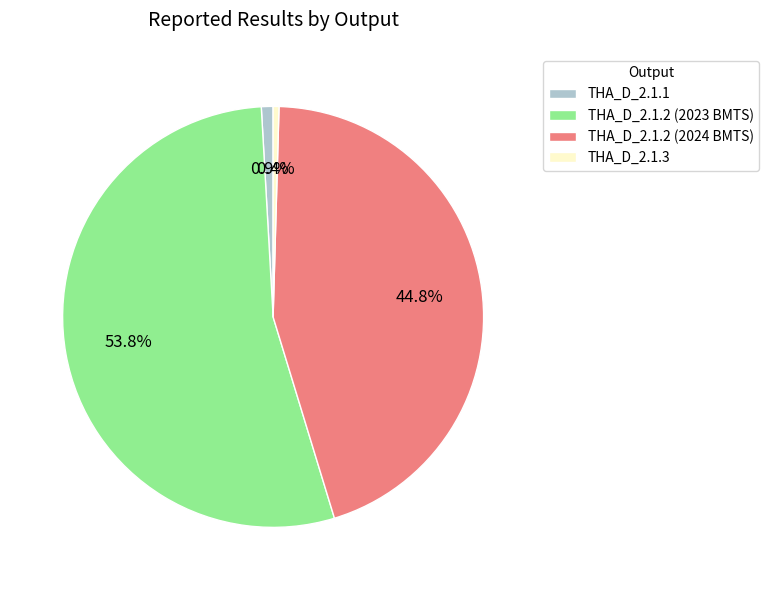

Combined, what portion of the pie is THA_D_2.1.3 and THA_D_2.1.2 (2023 BMTS)?

54.3%